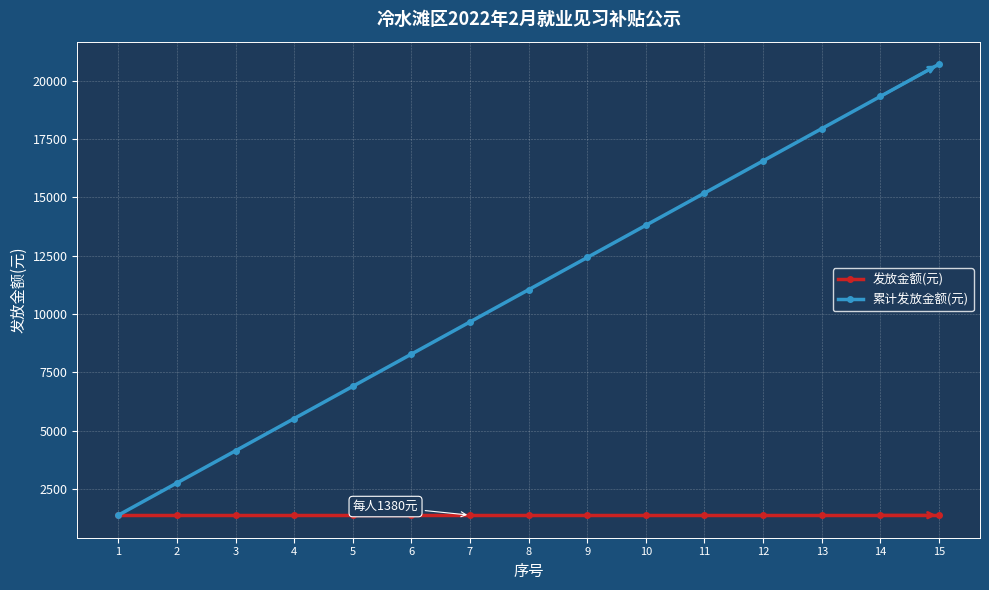

List the labels in order of 累计发放金额(元) value, largest first.

15, 14, 13, 12, 11, 10, 9, 8, 7, 6, 5, 4, 3, 2, 1